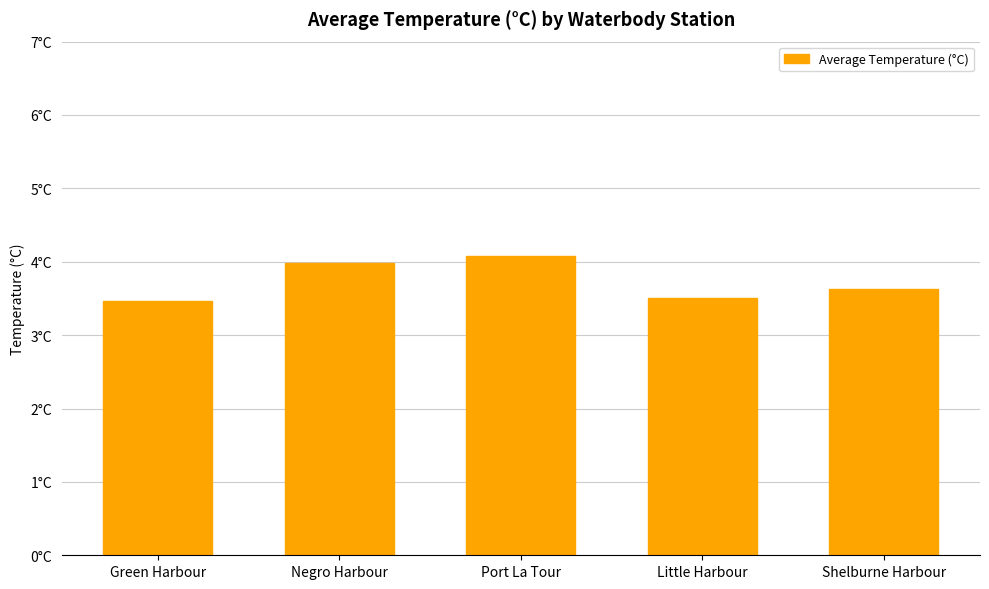

Rank the categories by value from lowest to highest.

Green Harbour, Little Harbour, Shelburne Harbour, Negro Harbour, Port La Tour